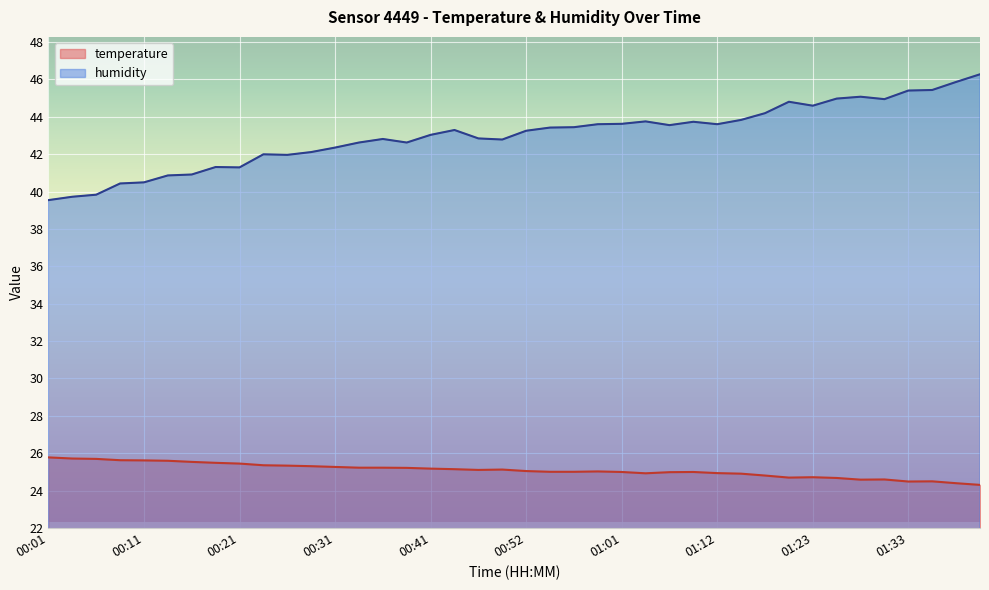

What is the difference between the humidity values at 01:25 and 01:23?

0.4